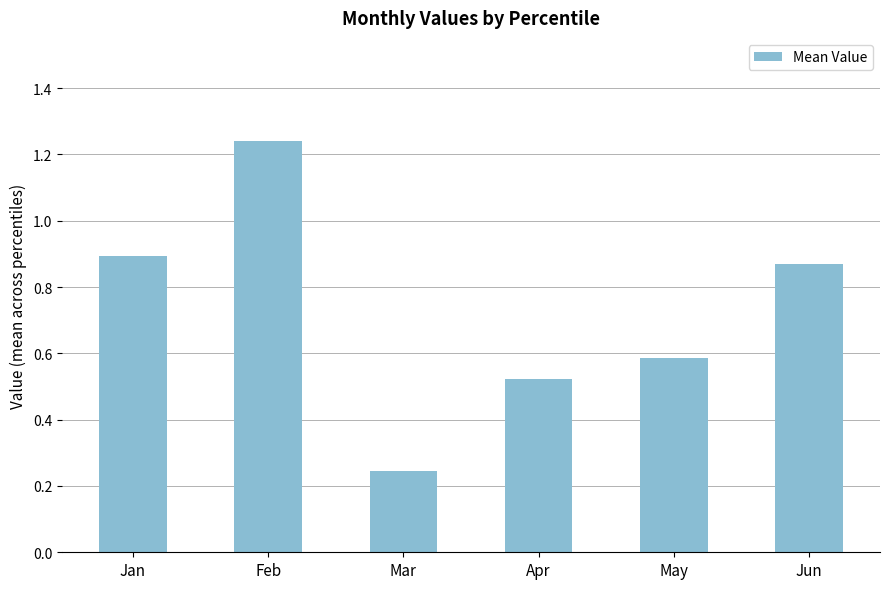

At which category does the chart reach its peak across all series?

Feb